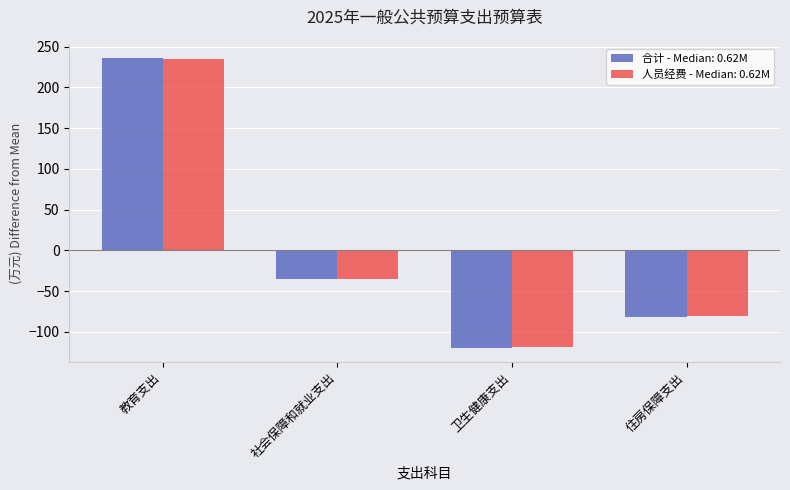

Which label corresponds to the smallest value in the chart?

卫生健康支出